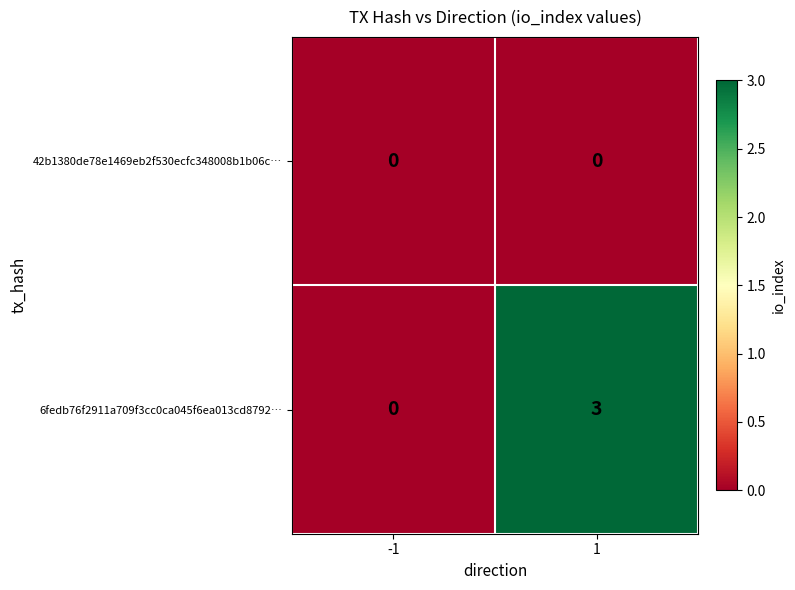

Reading left to right, what are all the values shown in this chart?

42b1380de78e1469eb2f530ecfc348008b1b06c…: -1=0	1=0
6fedb76f2911a709f3cc0ca045f6ea013cd8792…: -1=0	1=3